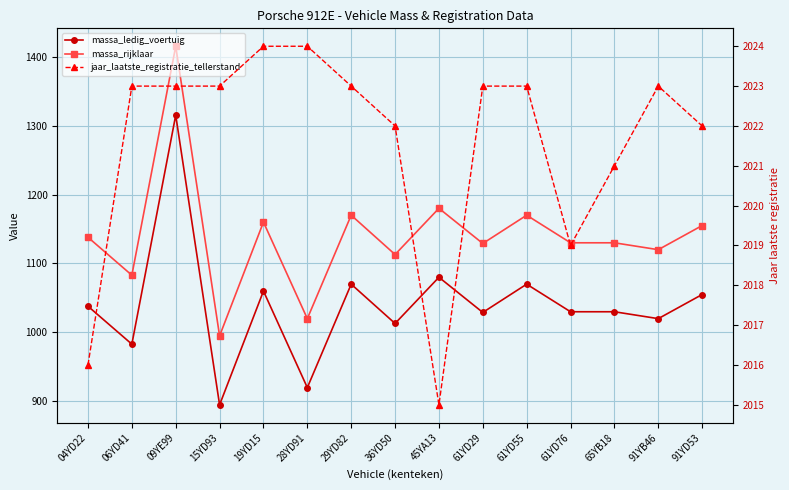

At how many categories does at least one series exceed 1579?

15